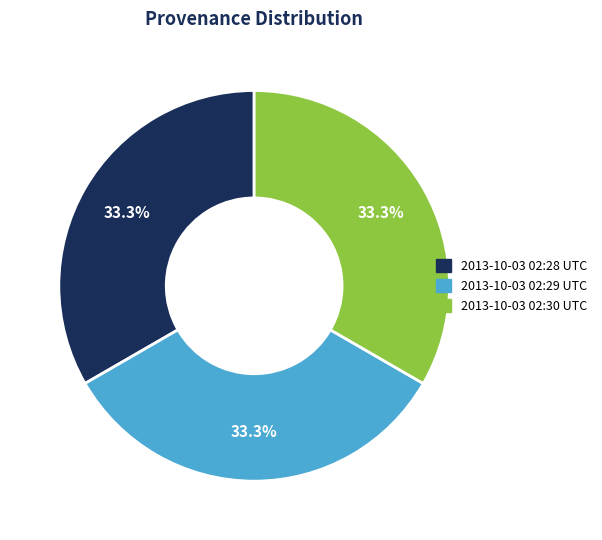

Is there any slice that represents more than half of the pie?

No